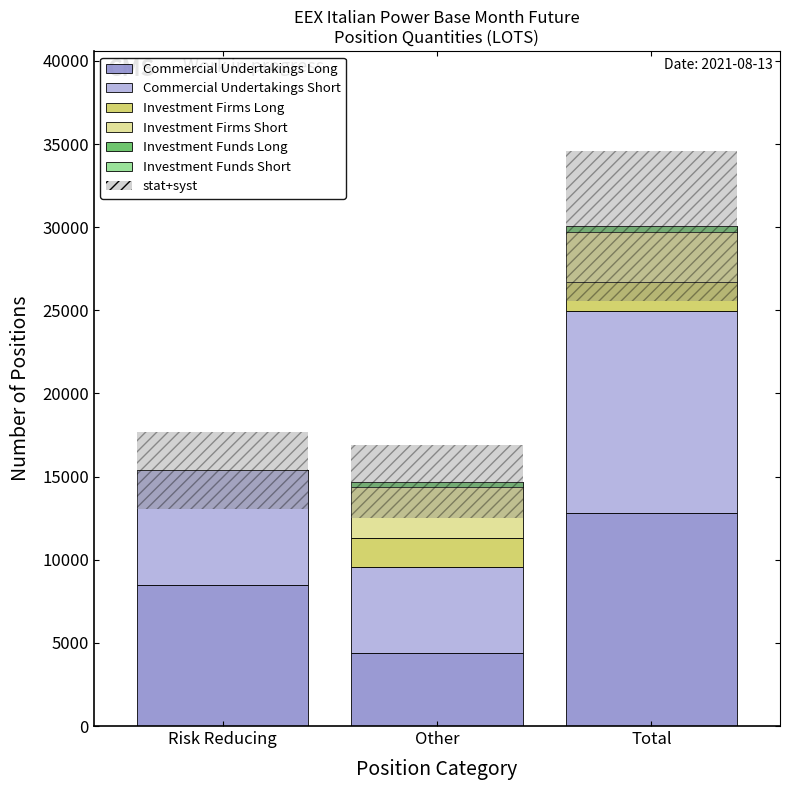

What is the sum of all Commercial Undertakings Long values?

25671.1